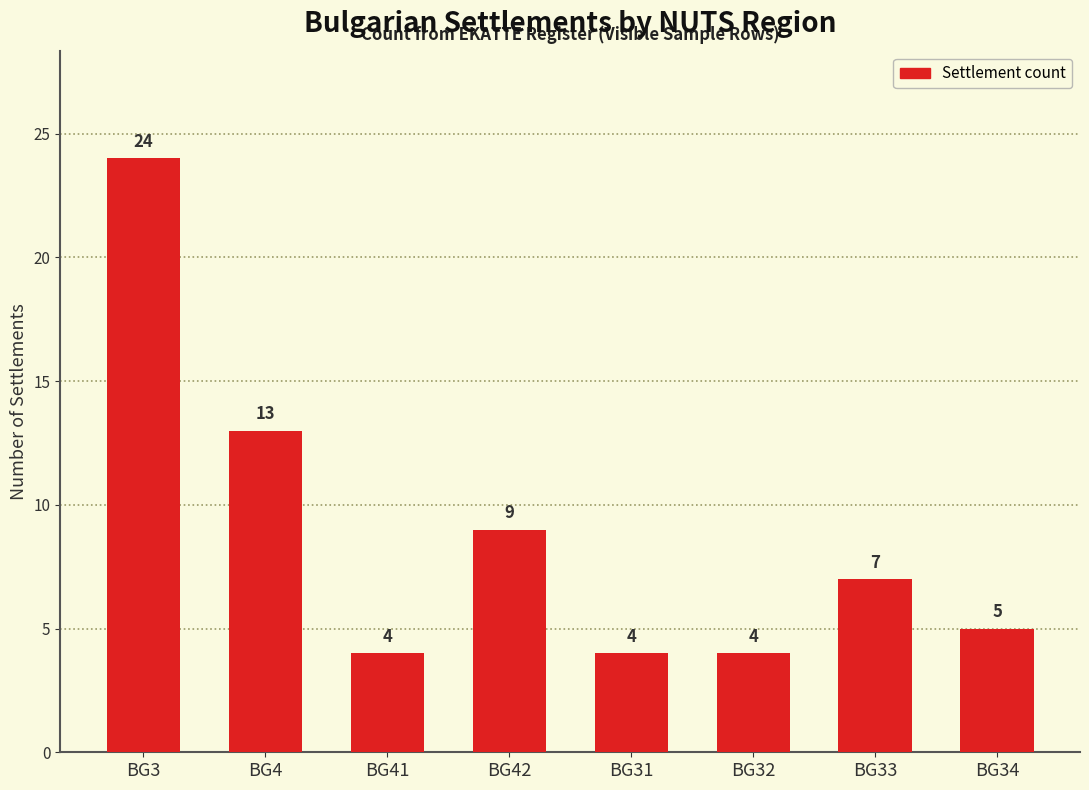

Reading left to right, transcribe all the data shown in this chart.

24	13	4	9	4	4	7	5